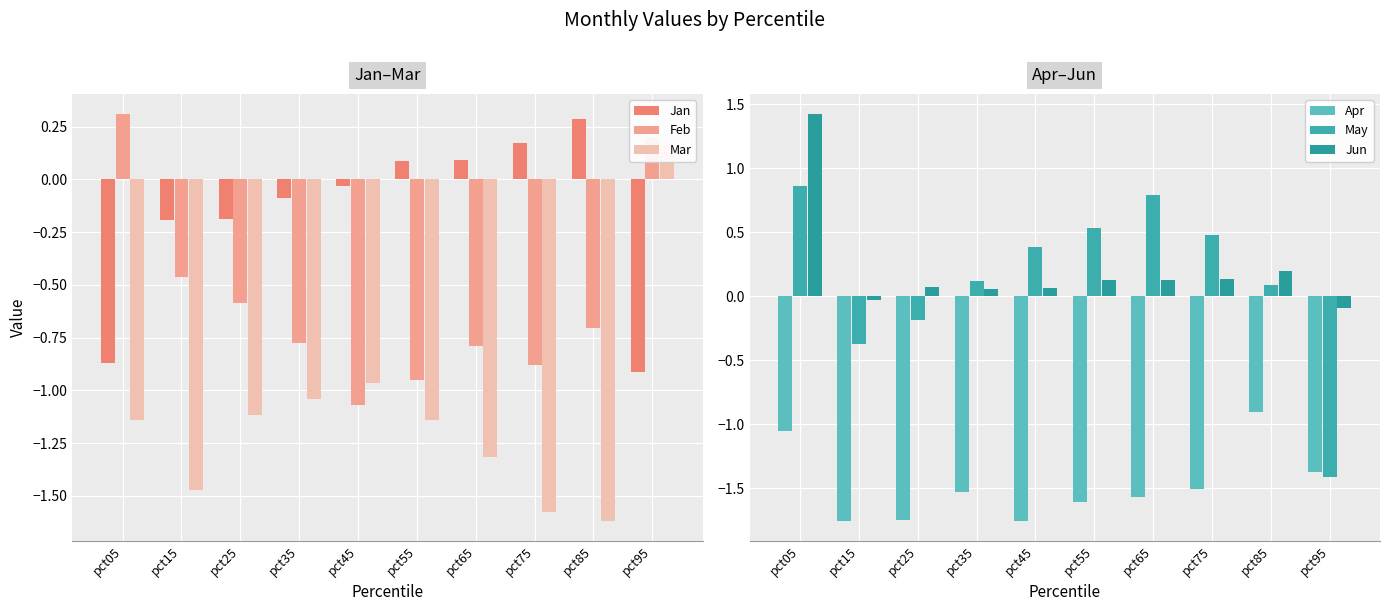

How many data points does each series have?

10